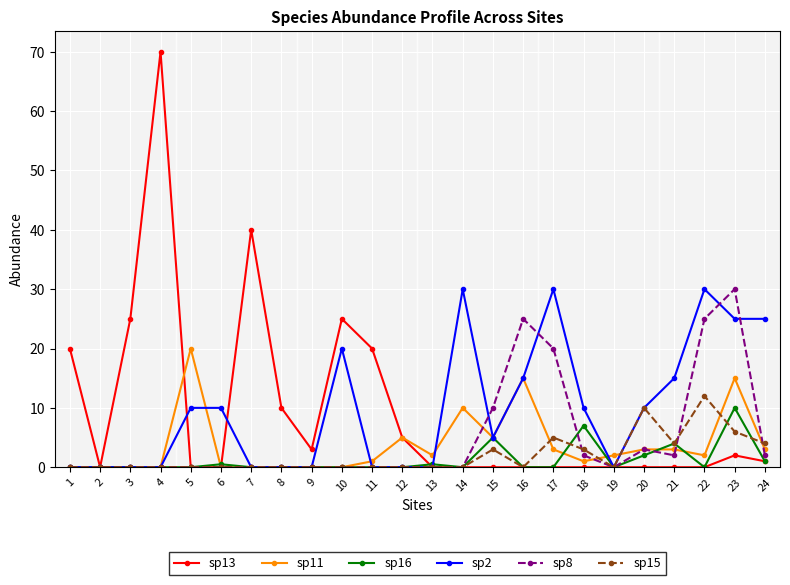

How many distinct data groups are displayed?

6